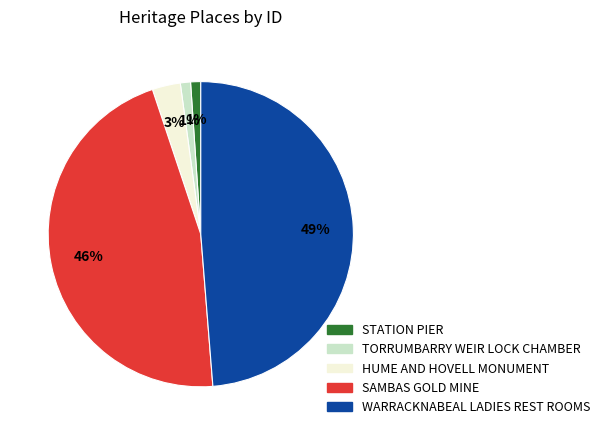

Which category has the biggest portion of the pie?

WARRACKNABEAL LADIES REST ROOMS